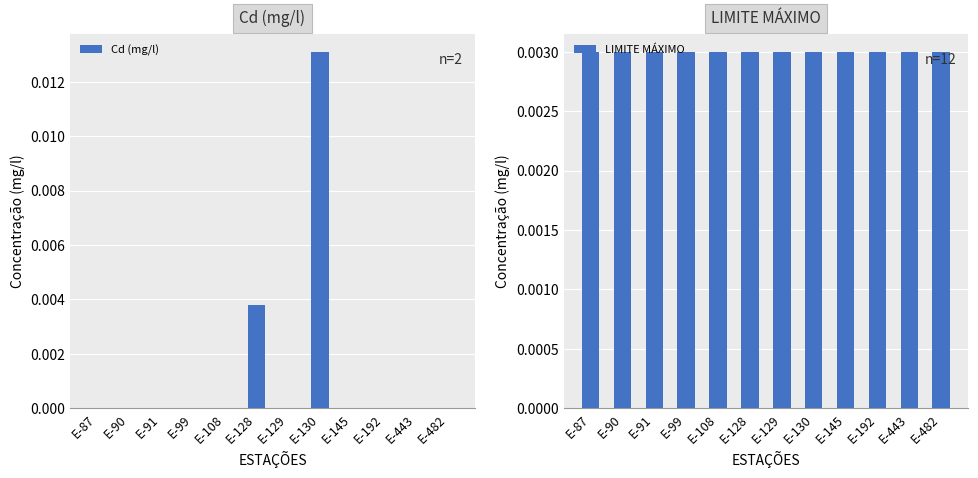

List the labels in order of Cd (mg/l) value, smallest first.

E-87, E-90, E-91, E-99, E-108, E-129, E-145, E-192, E-443, E-482, E-128, E-130